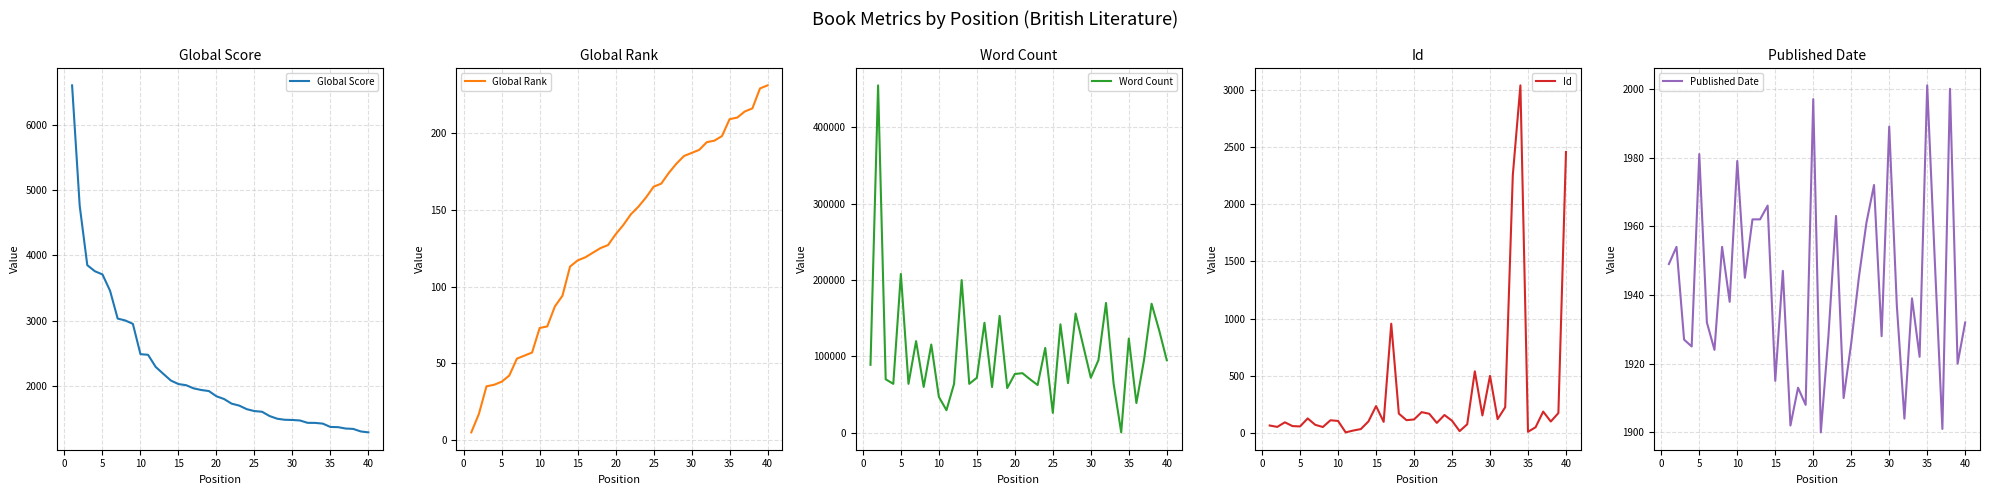

Between 10 and 28, which series saw the biggest shift?

Word Count